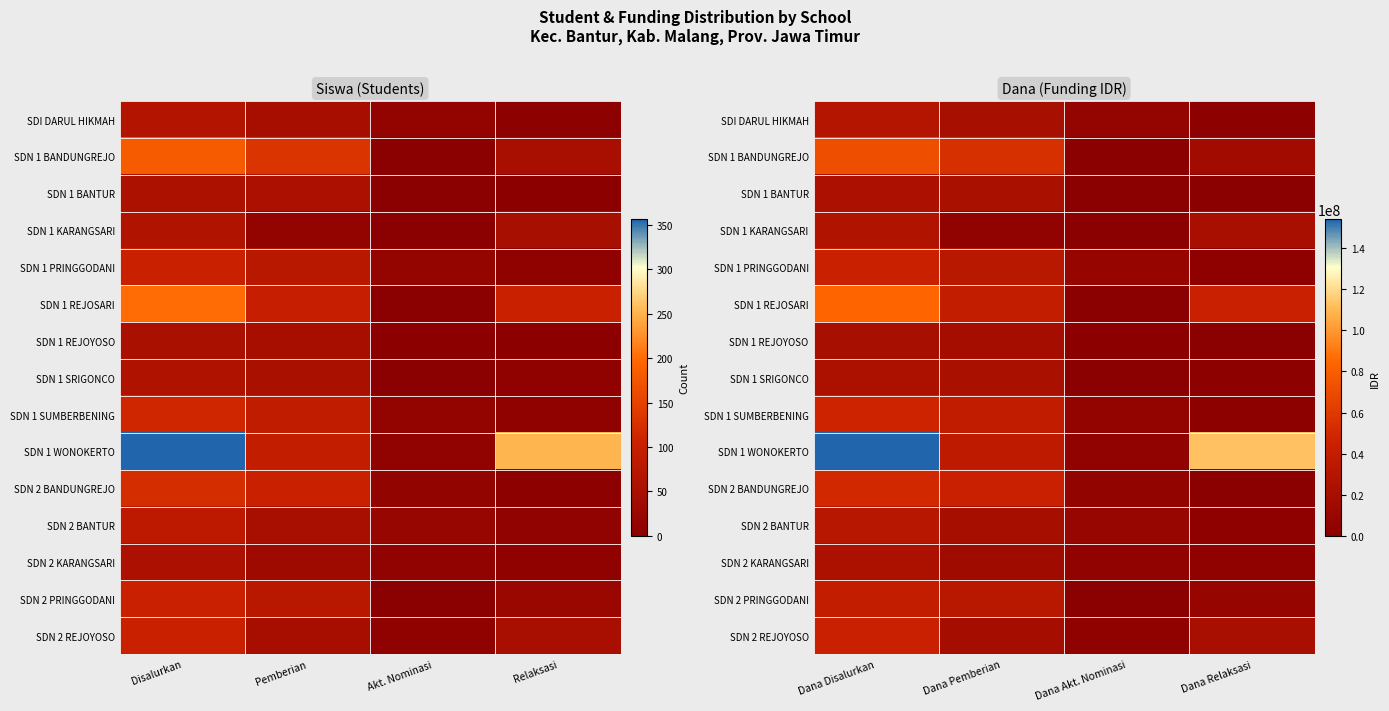

Which series has the widest spread of values?

SDN 1 WONOKERTO